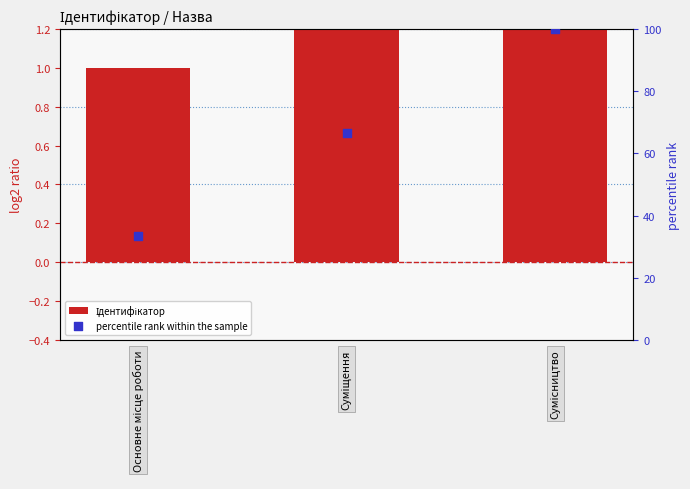

What is the total value across all series at Сумісництво?

103.0